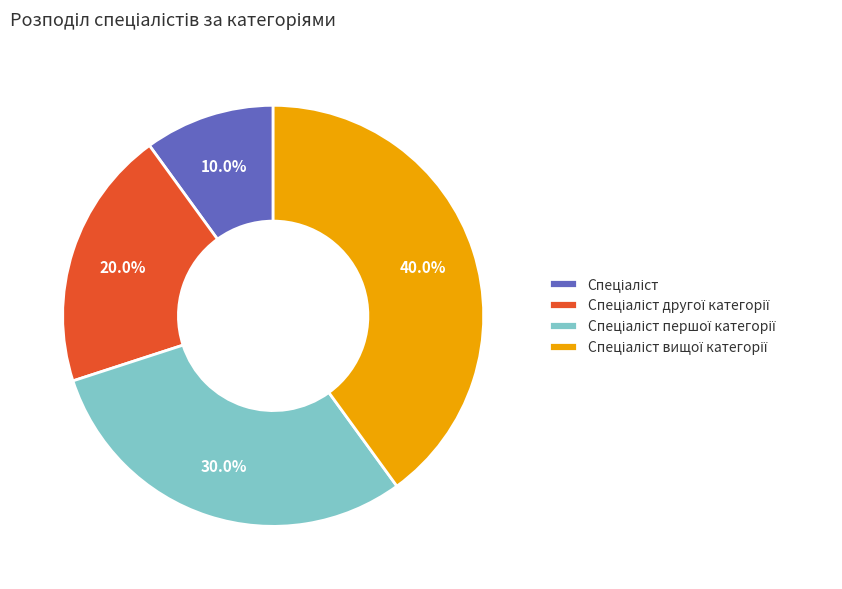

Is there any slice that represents more than half of the pie?

No